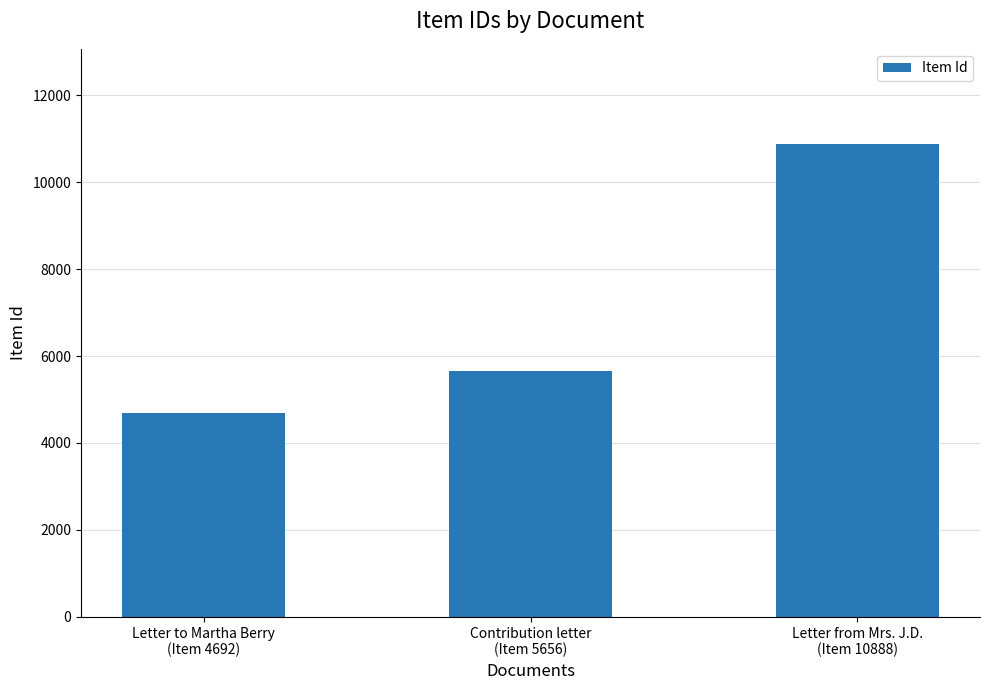

Reading right to left, extract all data points from this chart.

10888	5656	4692